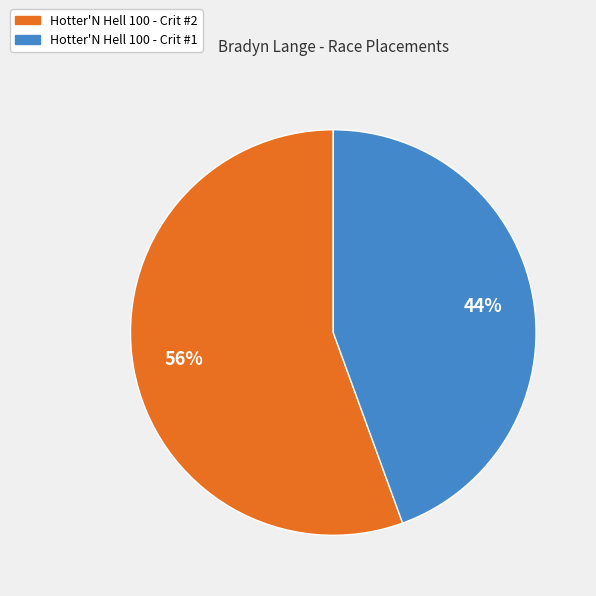

What is the ratio of the value at Hotter'N Hell 100 - Crit #1 to the value at Hotter'N Hell 100 - Crit #2?

0.8